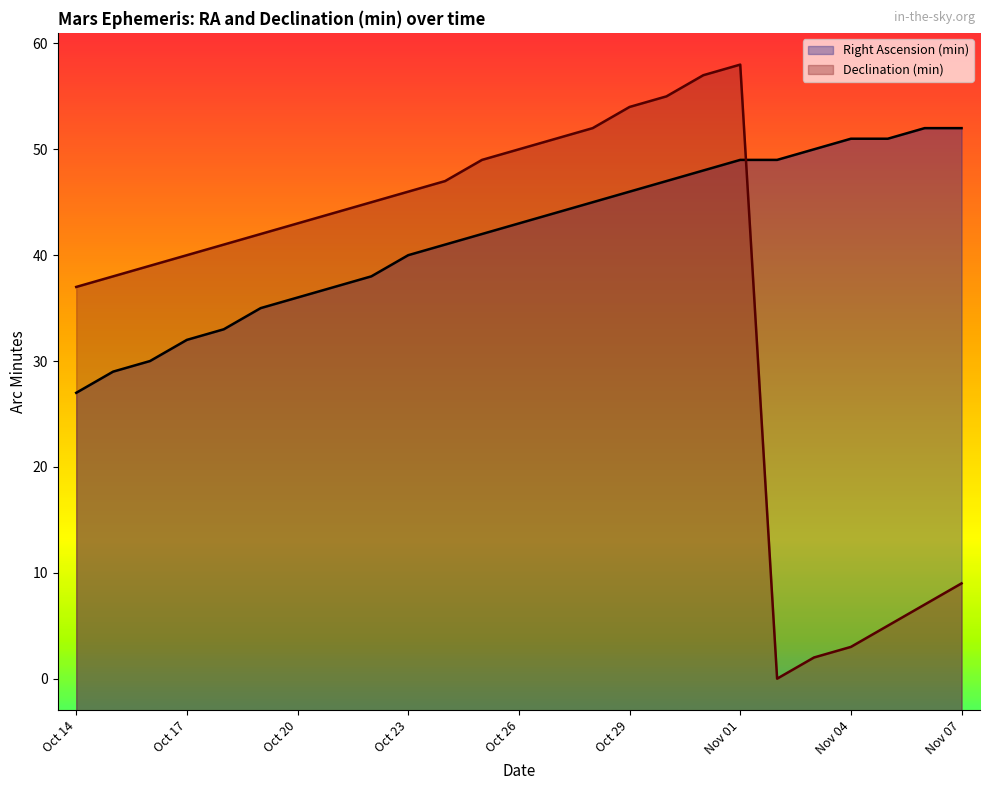

How many series are shown in this chart?

2